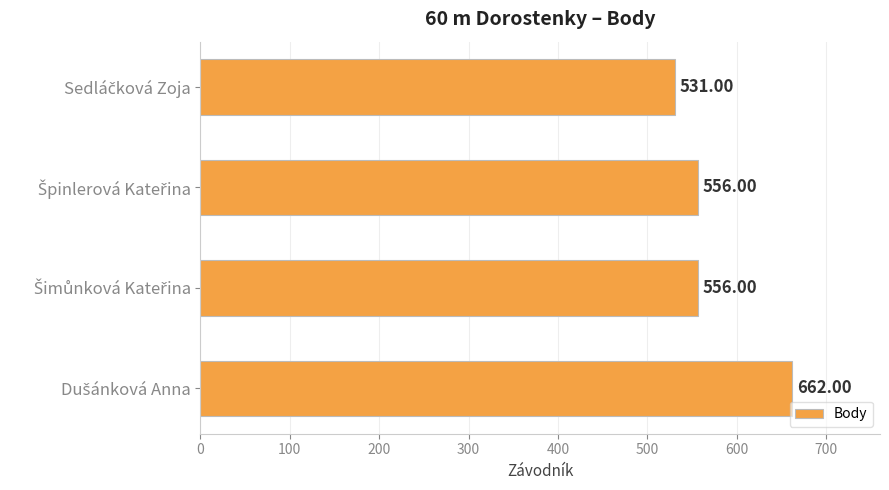

What is the sum of all values?

2305